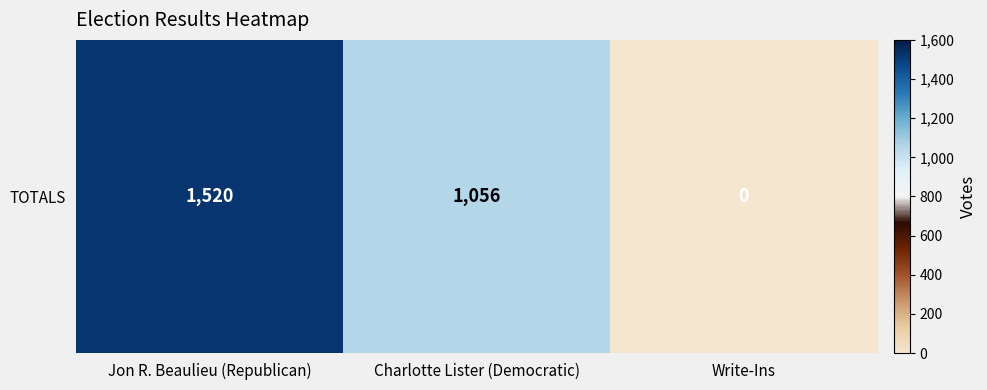

List the labels in order of value, smallest first.

Write-Ins, Charlotte Lister (Democratic), Jon R. Beaulieu (Republican)